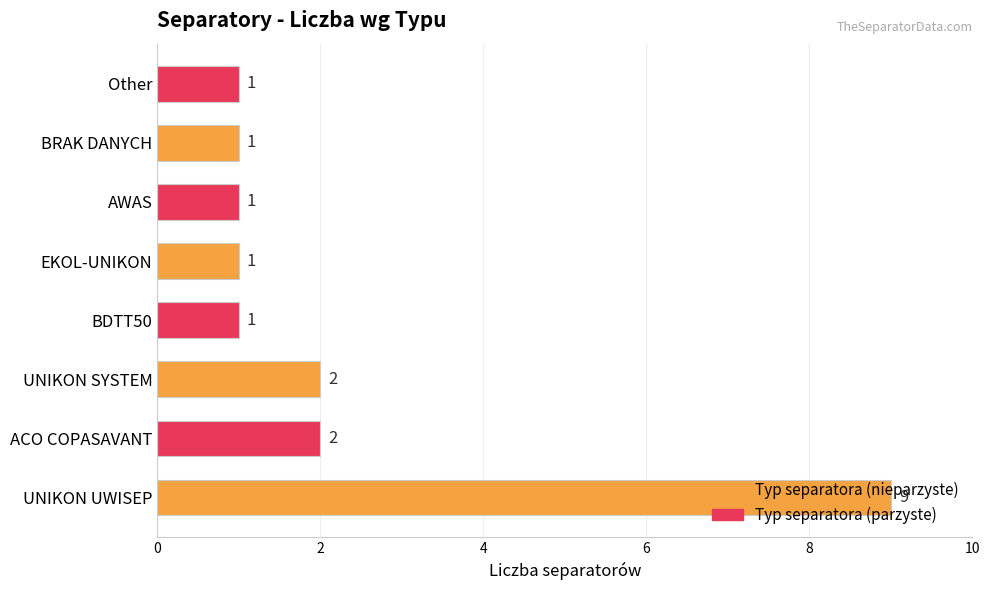

How many values are between 1 and 2?

7